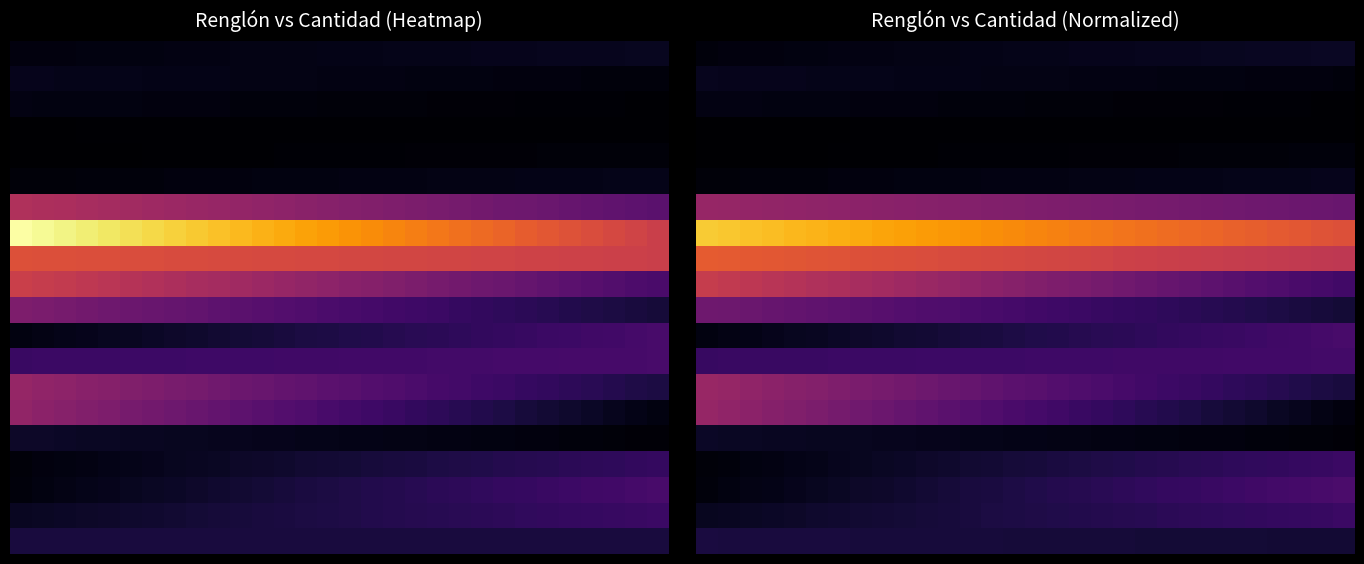

Which has a higher value, 17 or 15?

17